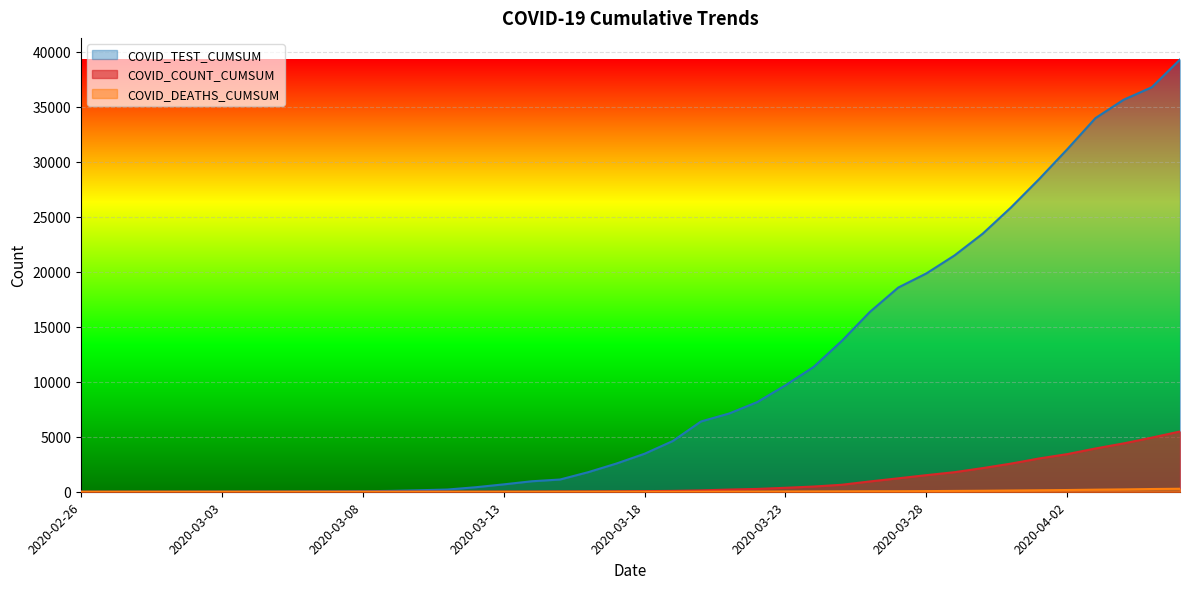

At which label does COVID_DEATHS_CUMSUM first exceed 5?

2020-03-20